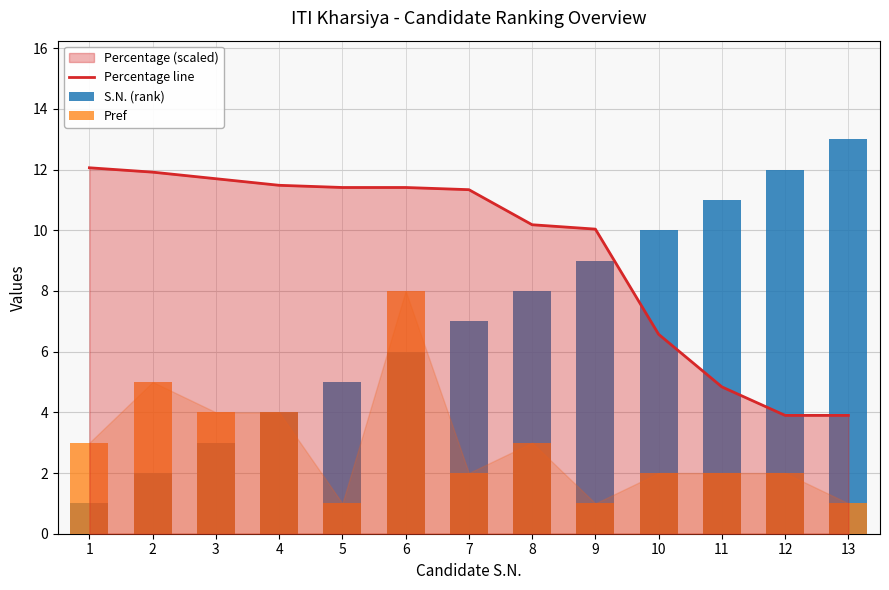

The Percentage line series shows 11.5 at 4. True or false?

True